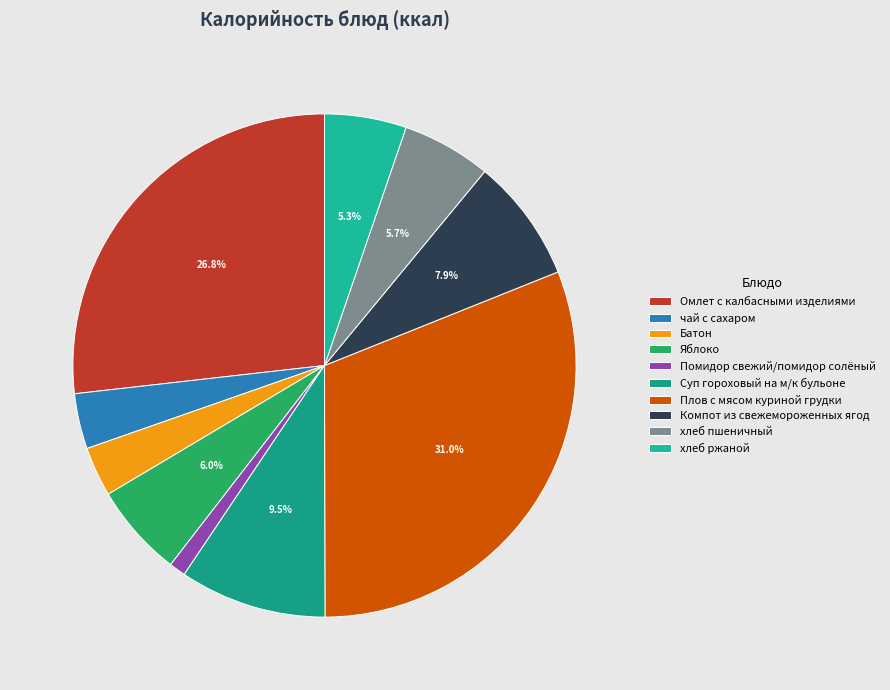

Is Батон the majority of the pie?

No